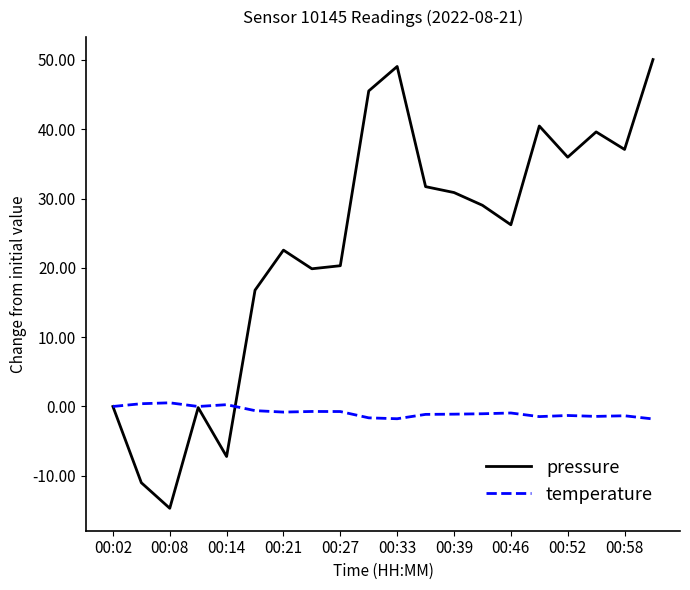

How many distinct data groups are displayed?

2